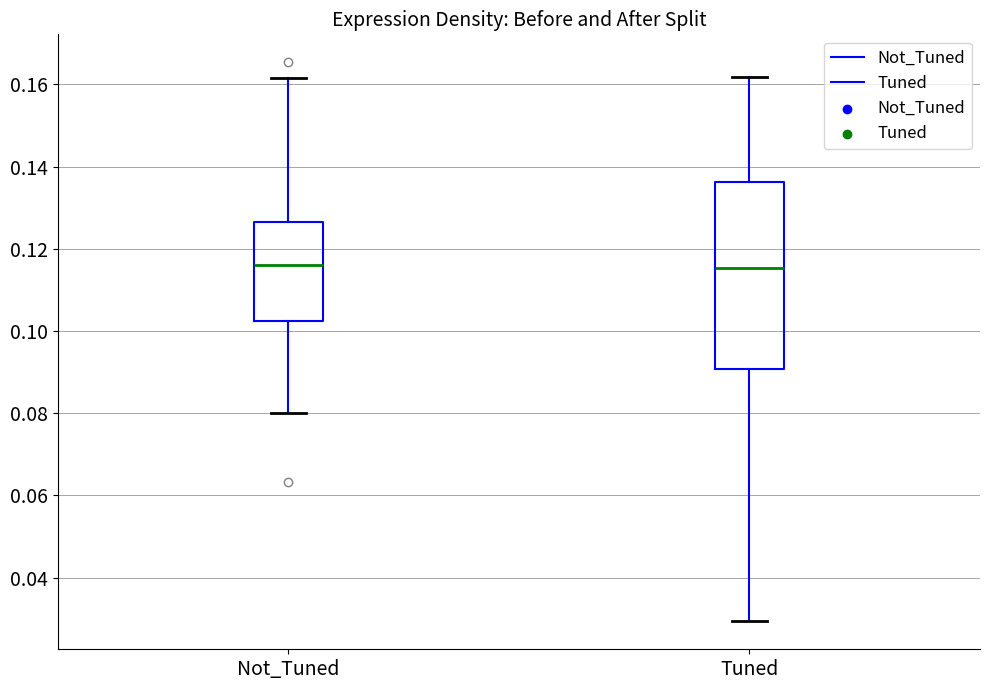

Where is the lower edge of the box for Not_Tuned on the y-axis? The values are not printed on the chart, so give them approximately, as read against the axis.

0.102